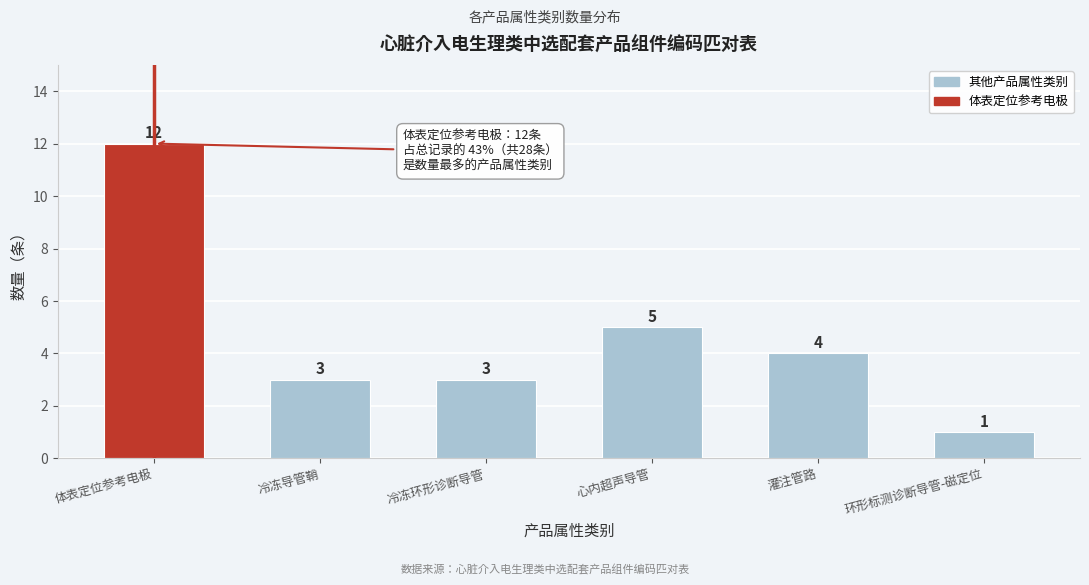

Reading left to right, extract all data points from this chart.

12	3	3	5	4	1